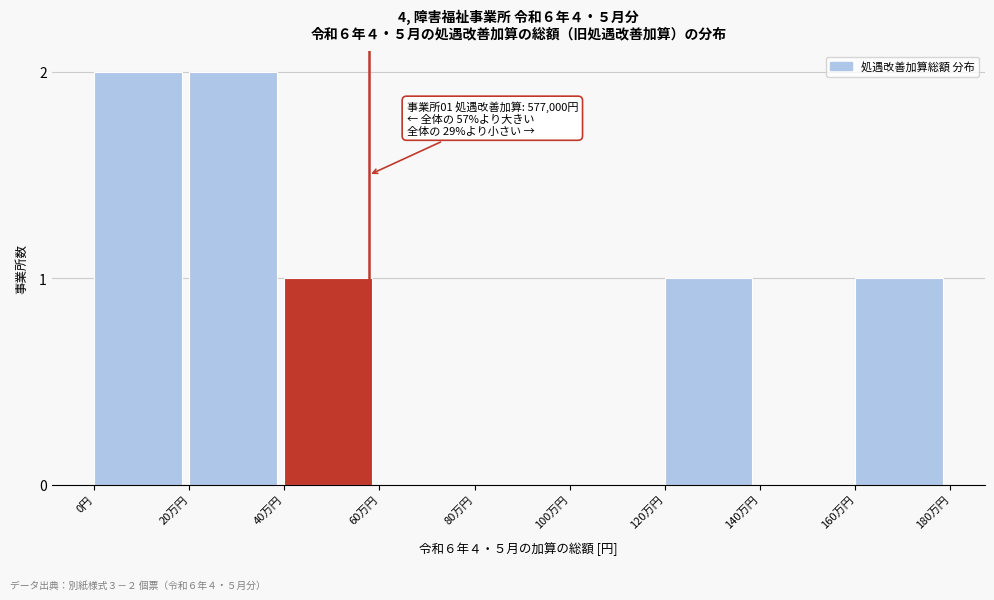

Reading right to left, extract all data points from this chart.

160万円=1	140万円=0	120万円=1	100万円=0	80万円=0	60万円=0	40万円=1	20万円=2	0円=2